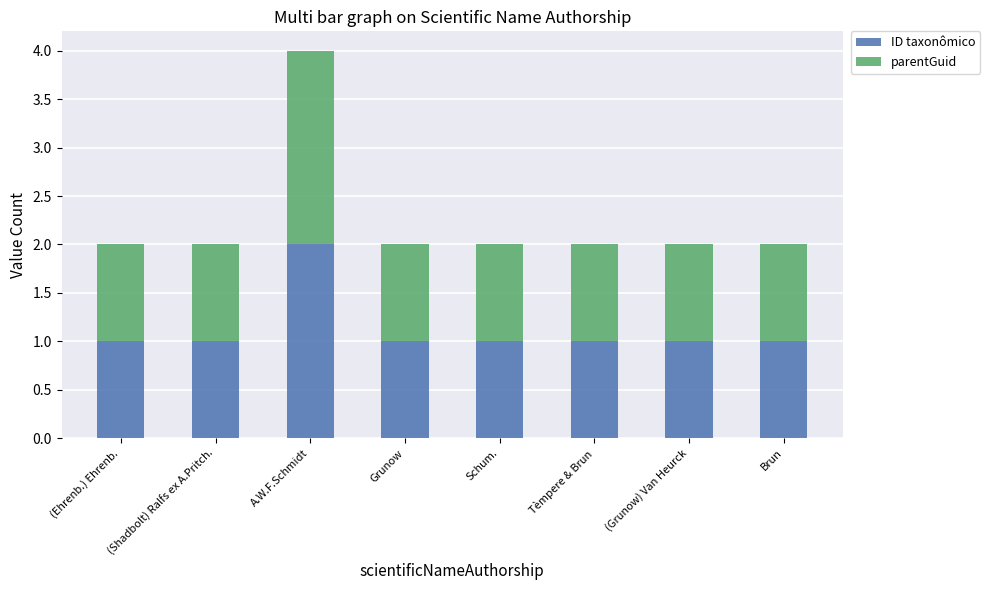

What is the value of the ID taxonômico bar at the 7th from the left?

1